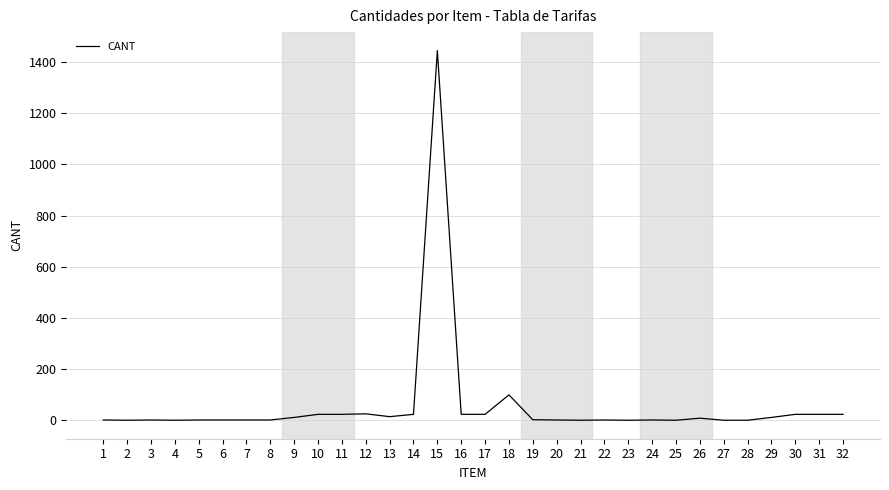

What is the greatest value displayed?

1444